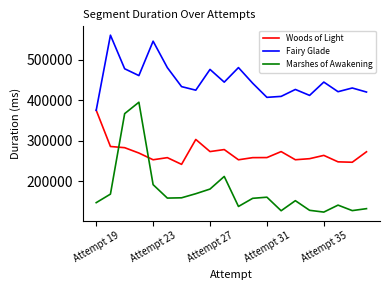

At how many categories does at least one series exceed 364256?

20